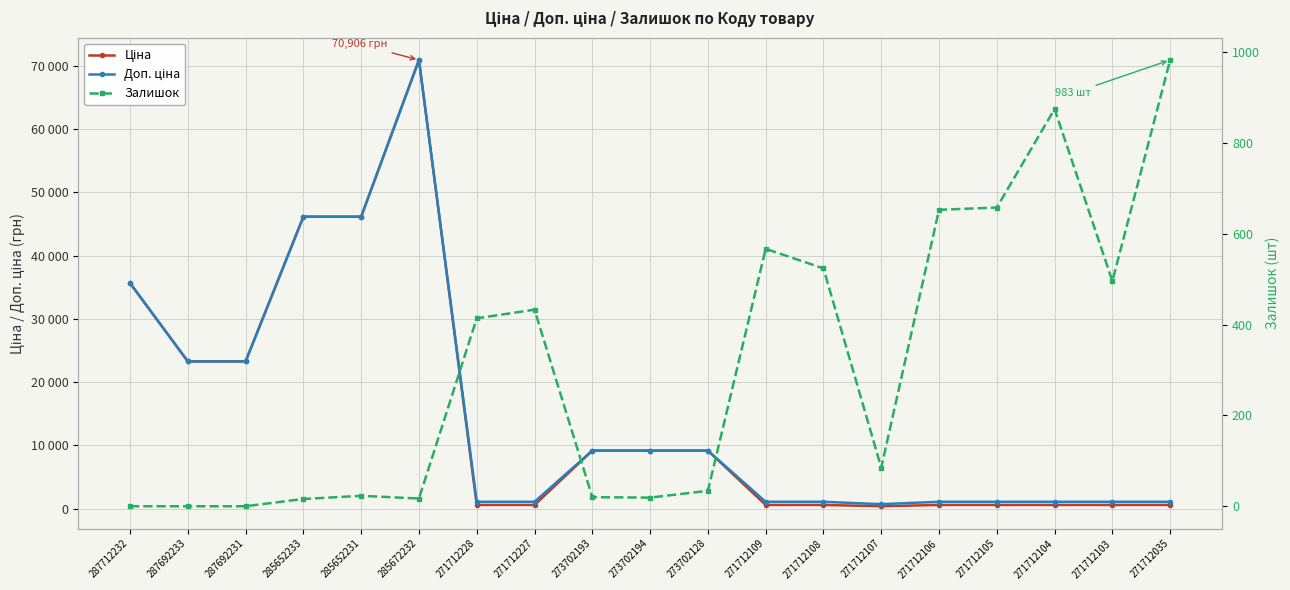

True or false: Доп. ціна and Ціна intersect in this chart.

False